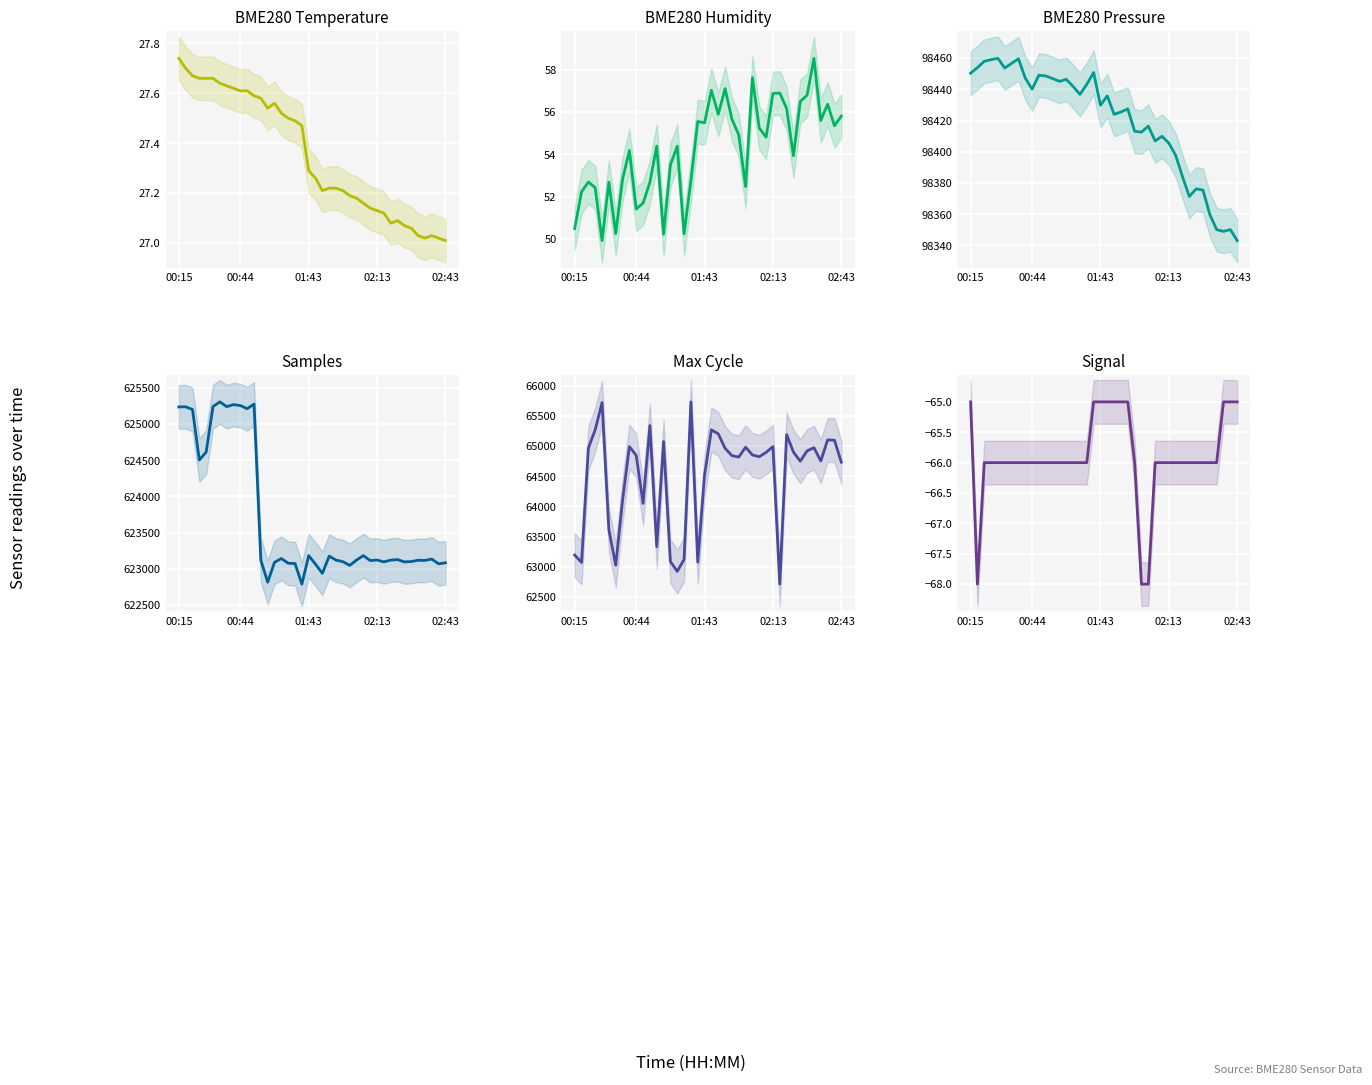

What is the sum of the Signal values at 18 and 22?

-130.0